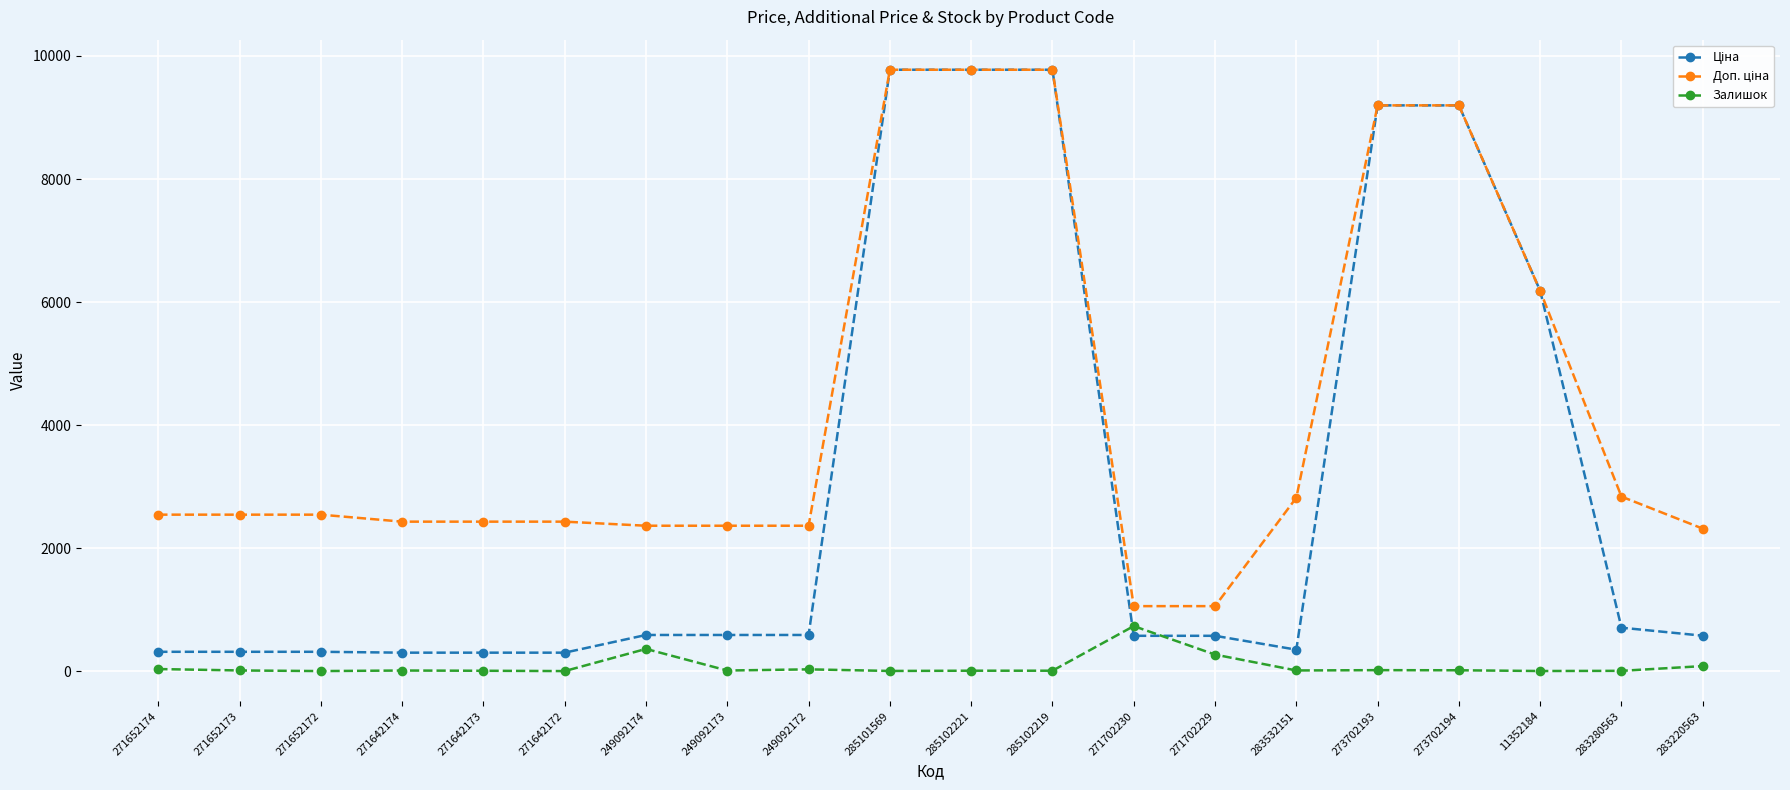

How many lines are shown in the chart?

3